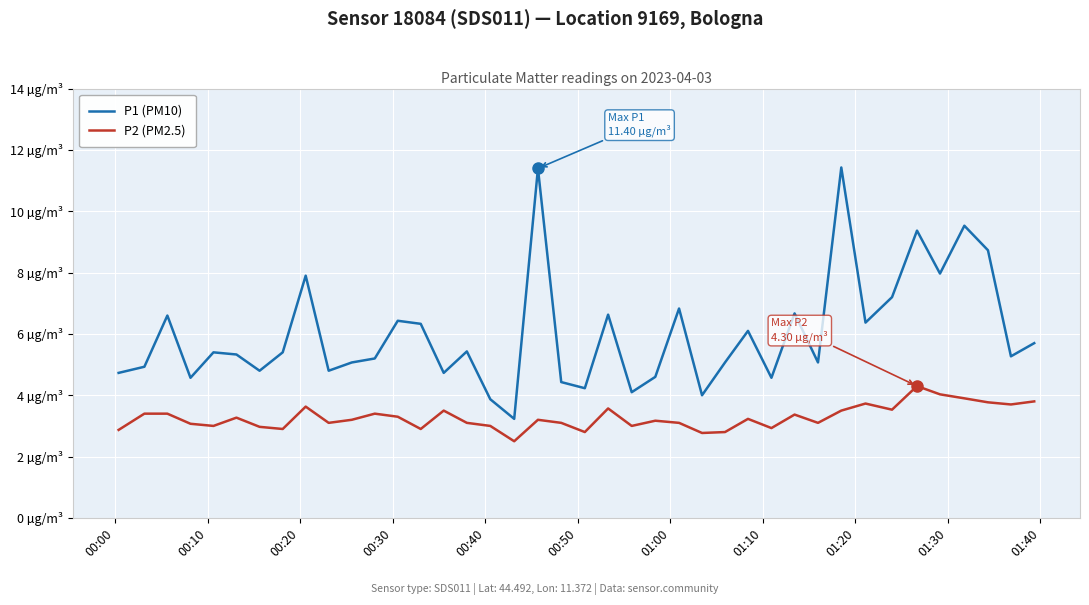

Which series has the largest total across all categories?

P1 (PM10)